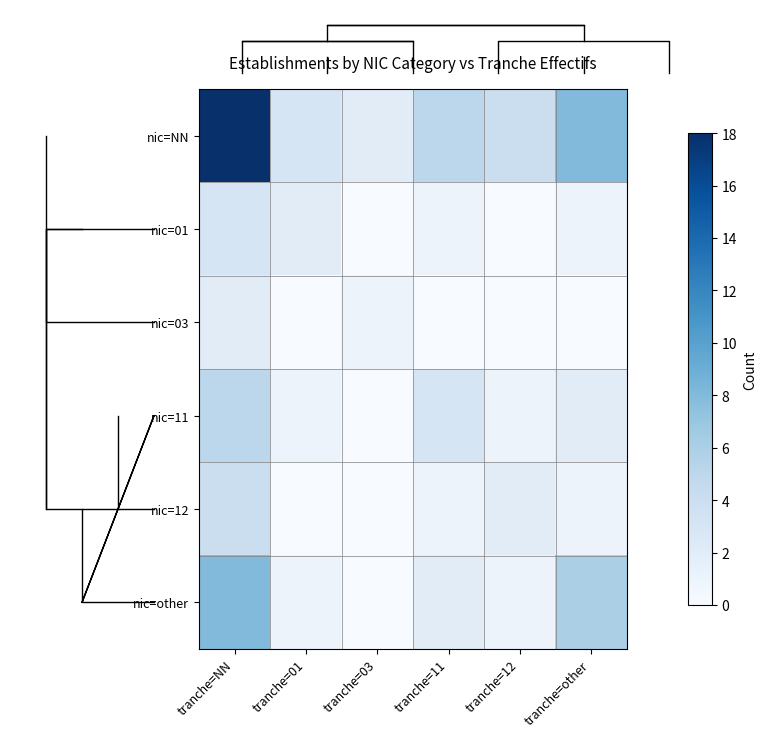

What is the difference between the maximum and minimum values in the nic=NN series?

16